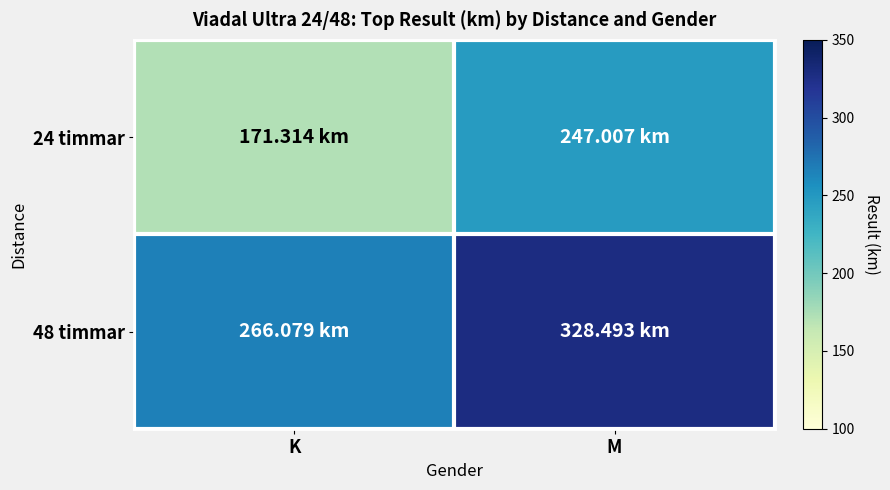

List the series in order of their peak value, highest first.

48 timmar, 24 timmar